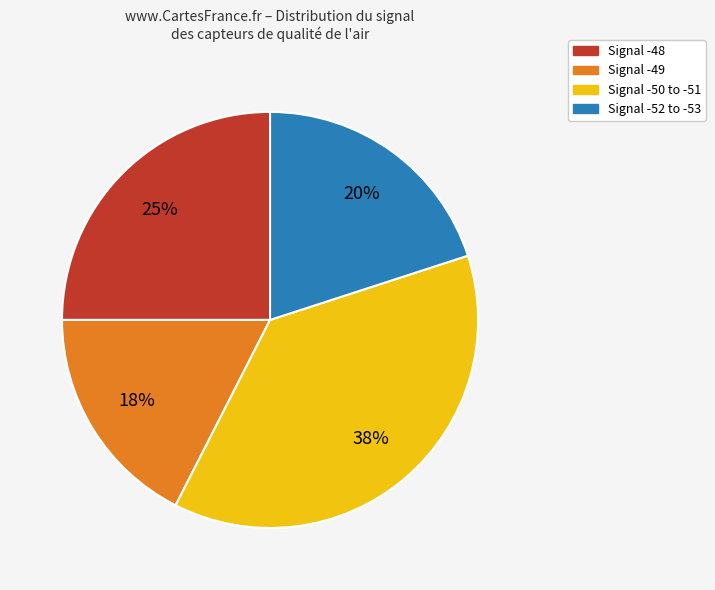

To the nearest percent, what is the average slice percentage?

25%